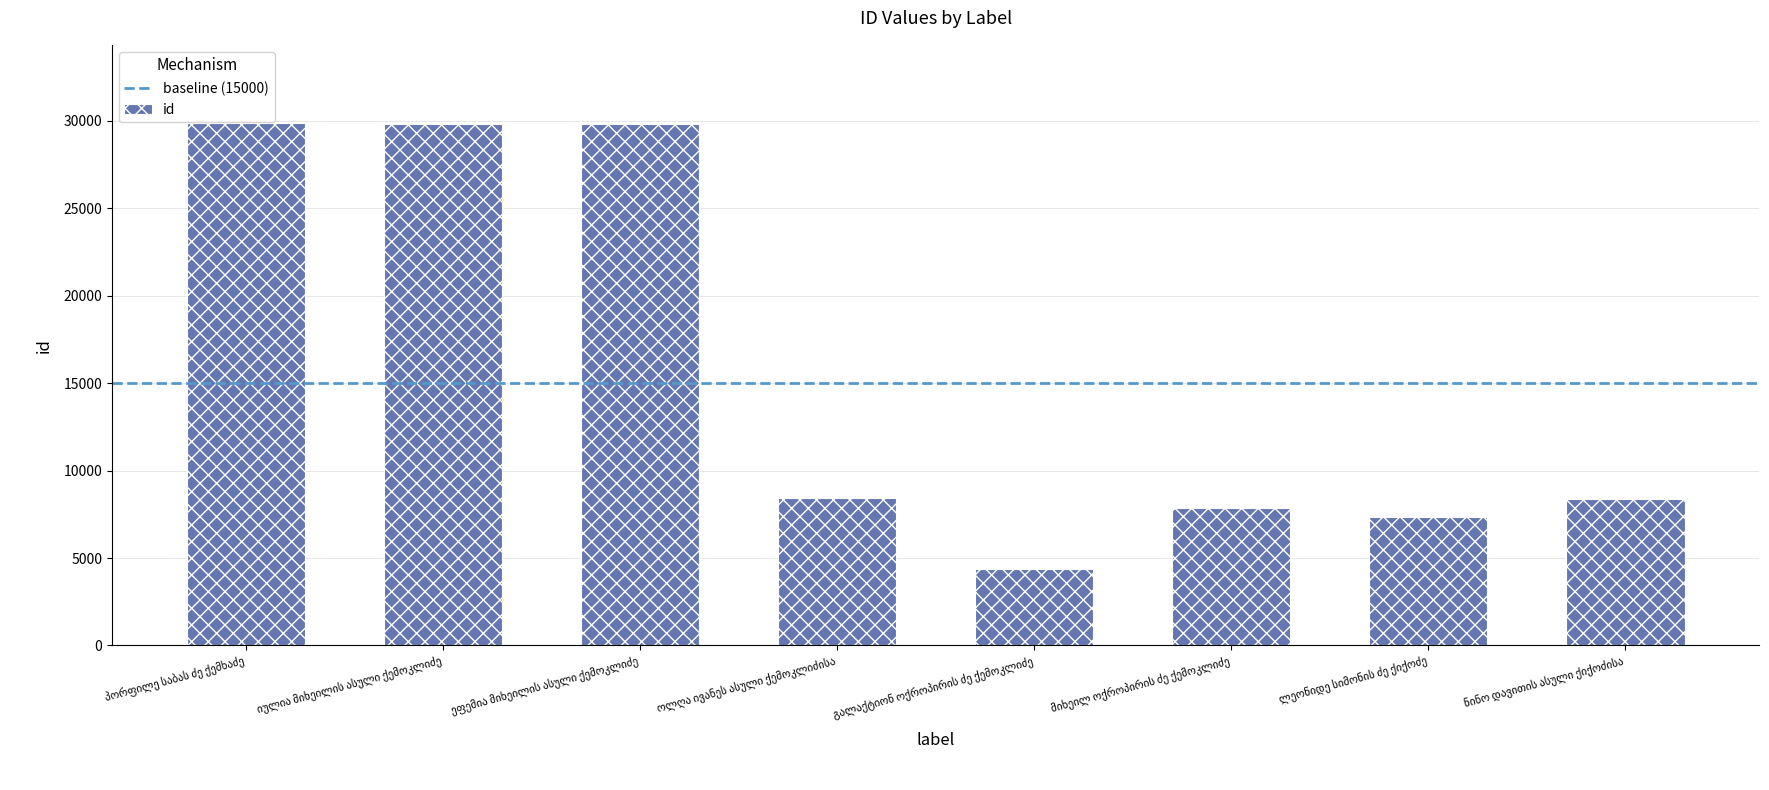

What is the maximum value shown in the chart?

29868